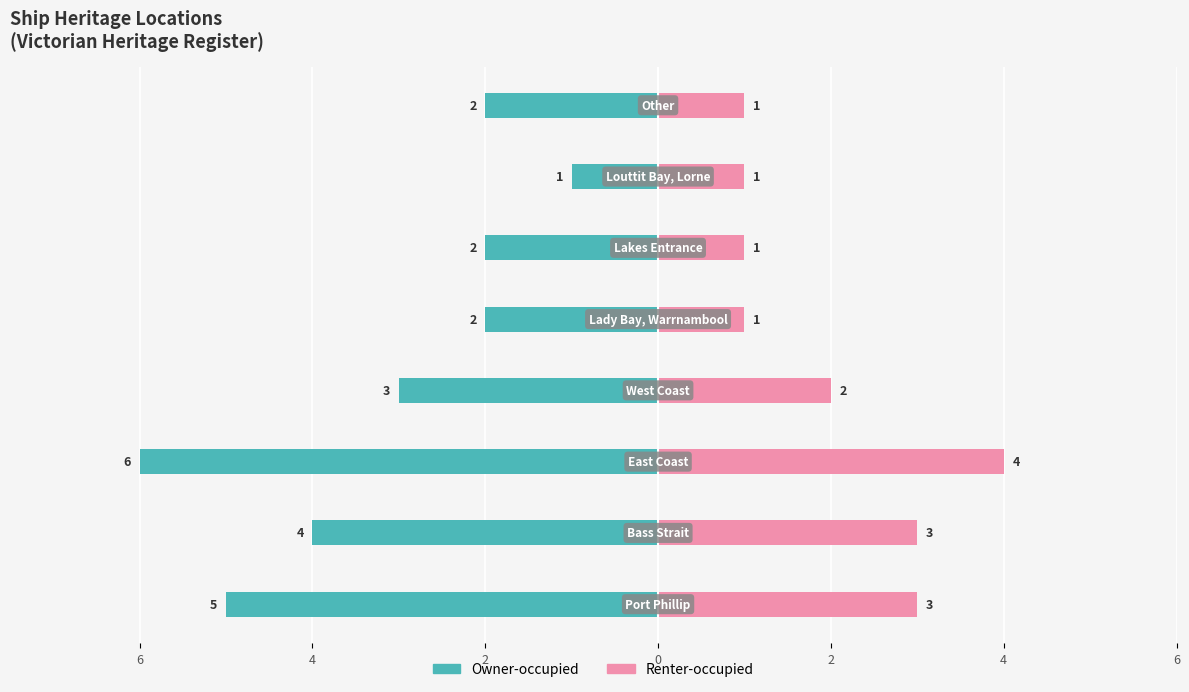

Are the bars grouped side by side (vs. stacked)?

Yes